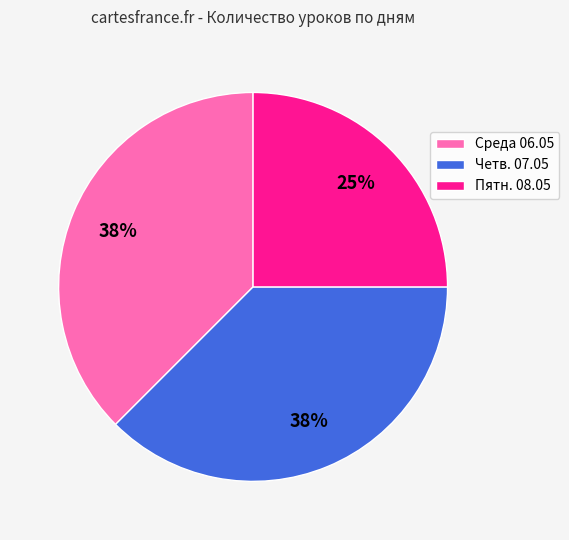

Which category has the smallest portion of the pie?

Пятн. 08.05